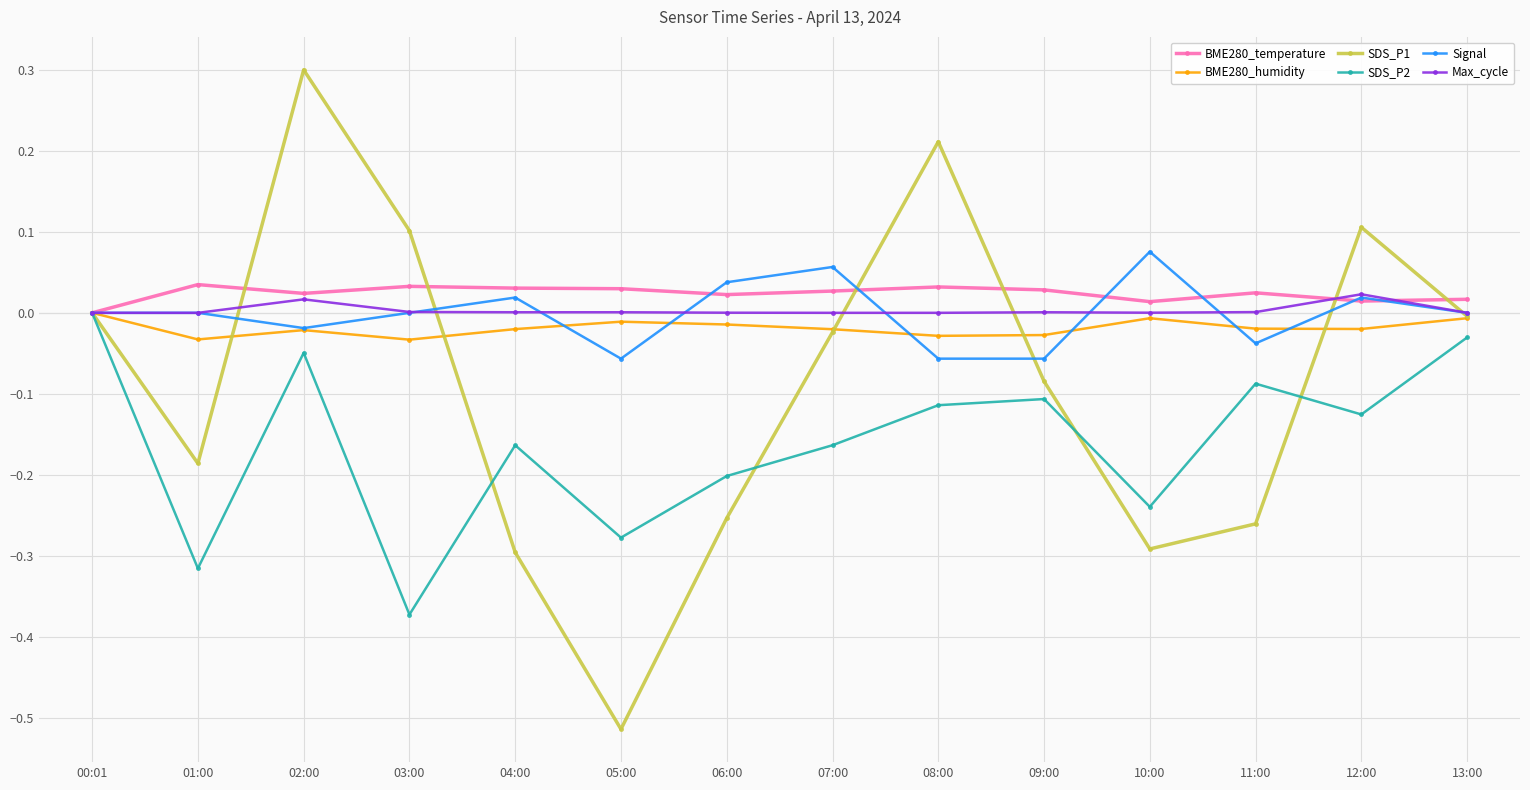

Which label corresponds to the smallest value in the chart?

05:00